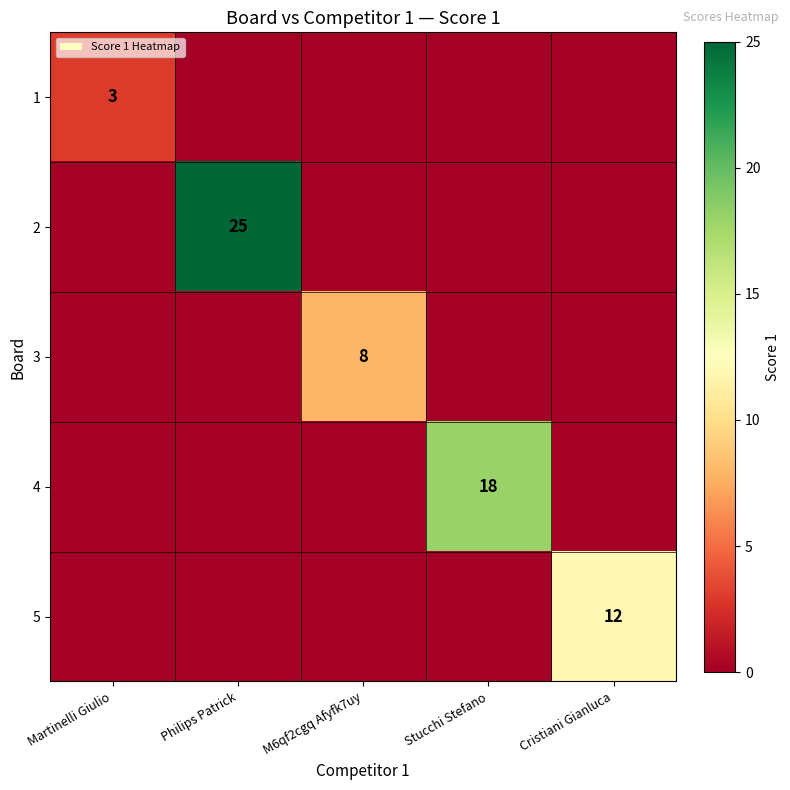

Rank the series by their average value, from lowest to highest.

1, 3, 5, 4, 2